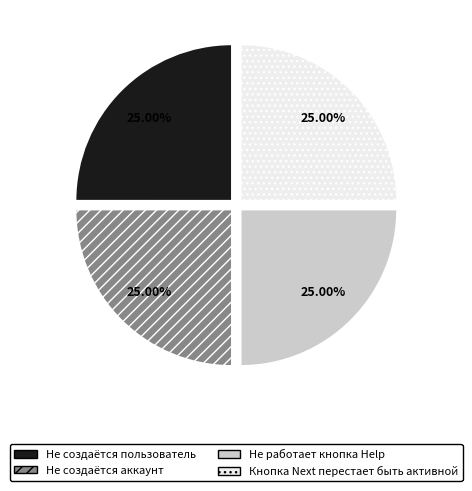

To the nearest percent, what is the average slice percentage?

25%